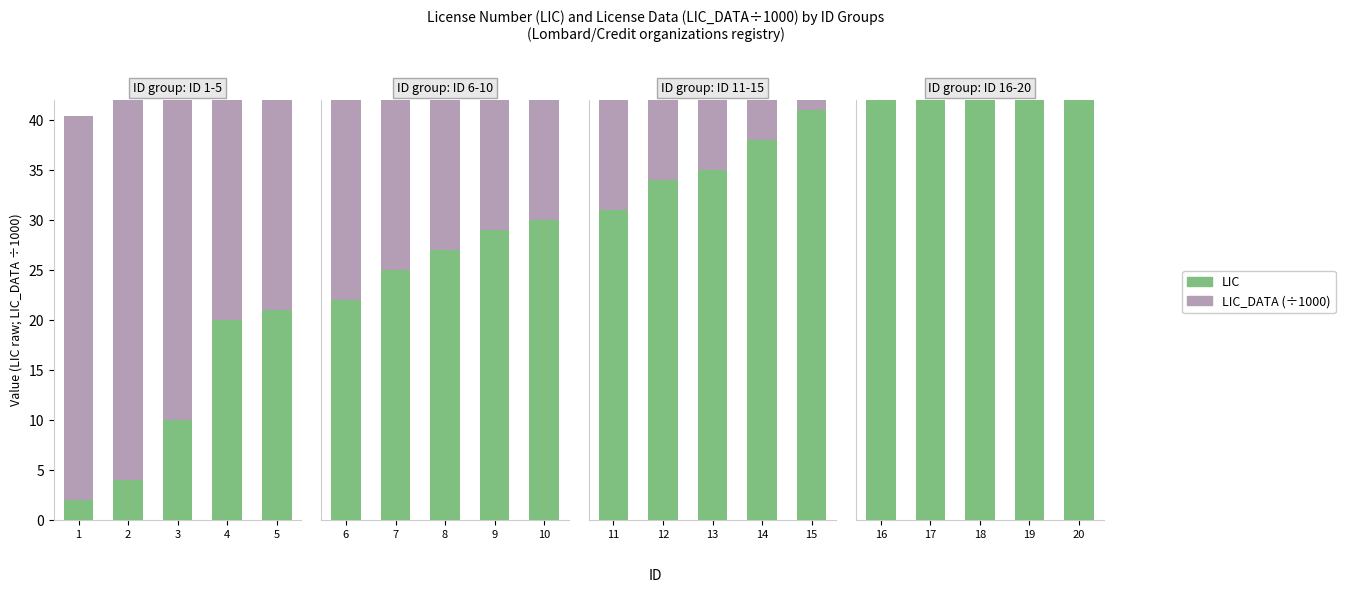

At which category is the sum across all series the highest?

20